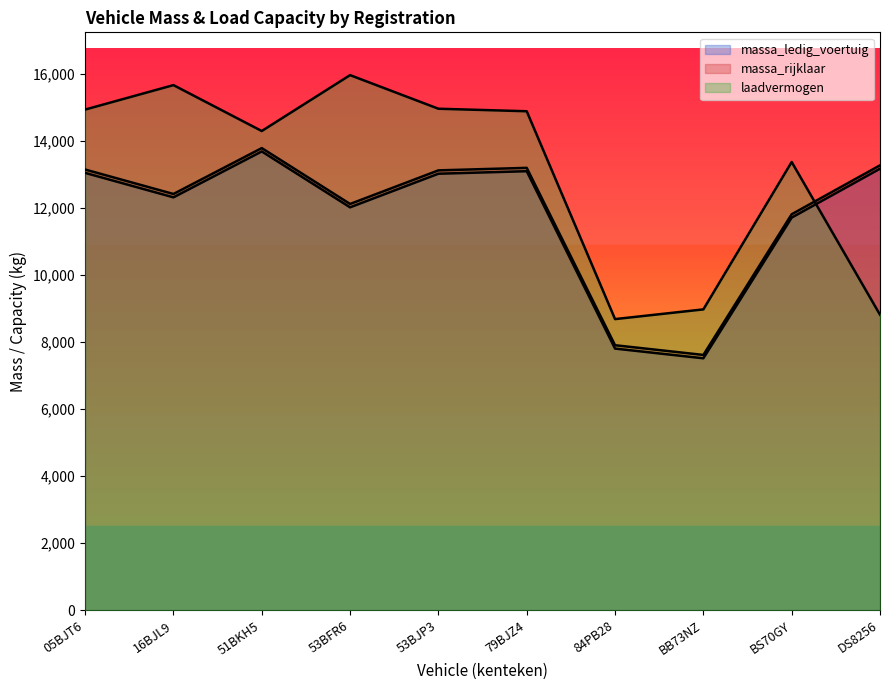

What is the average value of the massa_rijklaar series?

11847